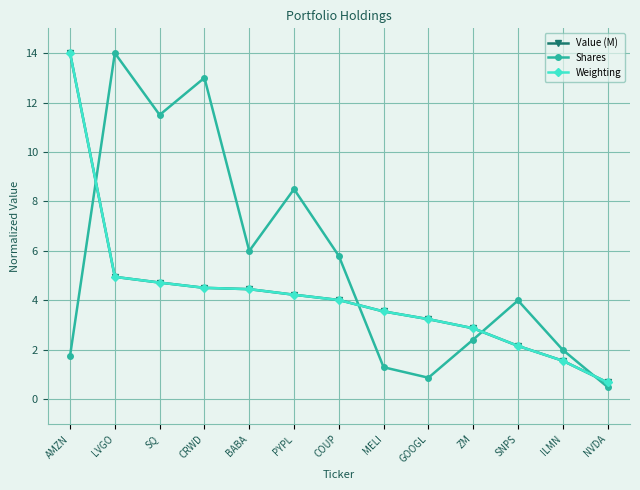

How many series are shown in this chart?

3